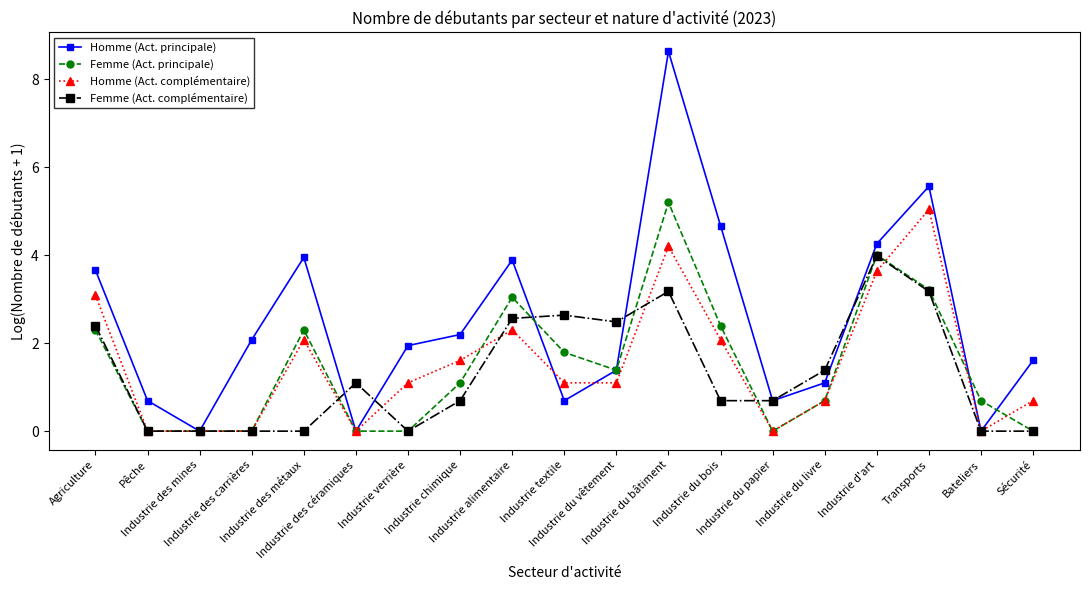

What is the difference between the Femme (Act. complémentaire) values at Industrie du bâtiment and Industrie des métaux?

3.2